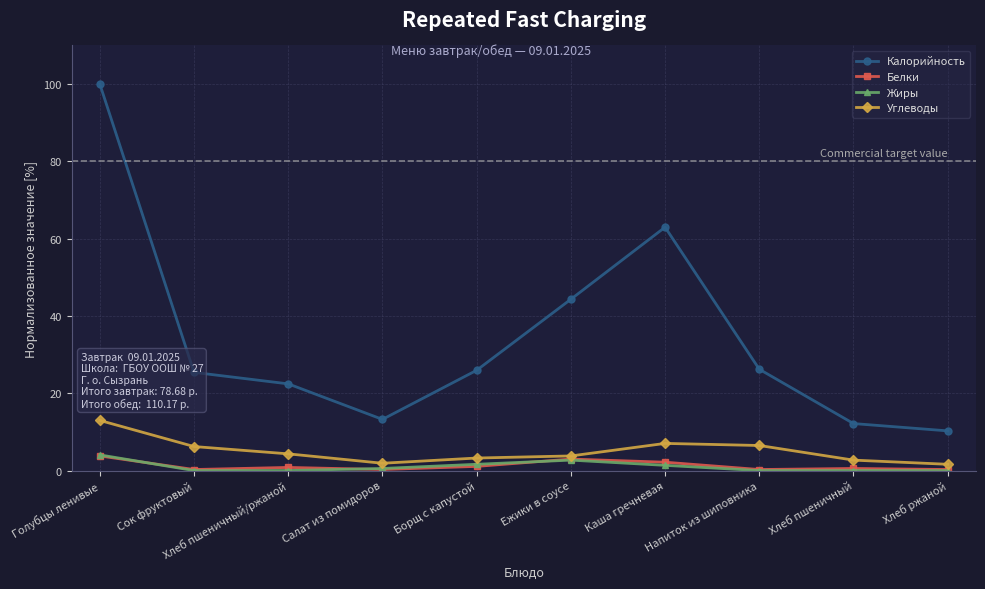

What is the average value of the Углеводы series?

5.0